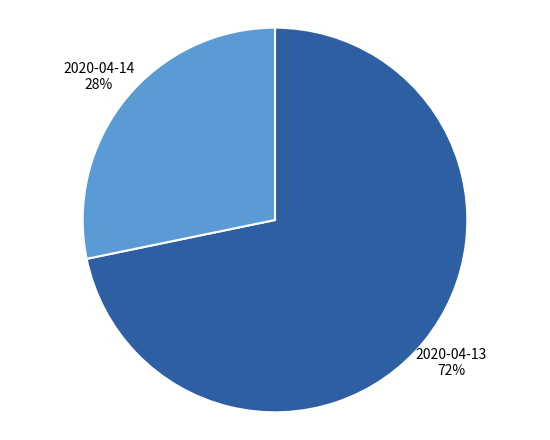

Is it true that 2020-04-14 is 28% of the pie?

True